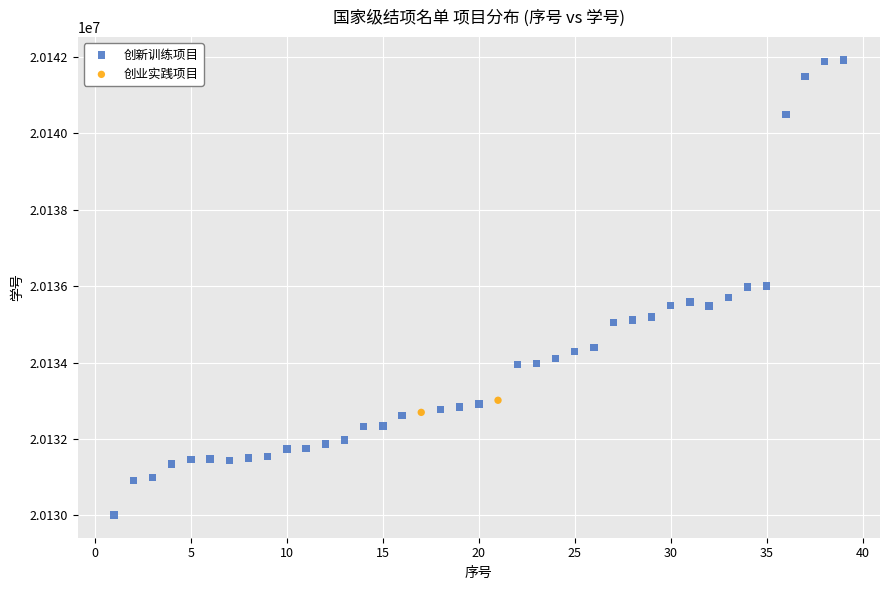

What are all the series names shown in the legend?

创新训练项目, 创业实践项目